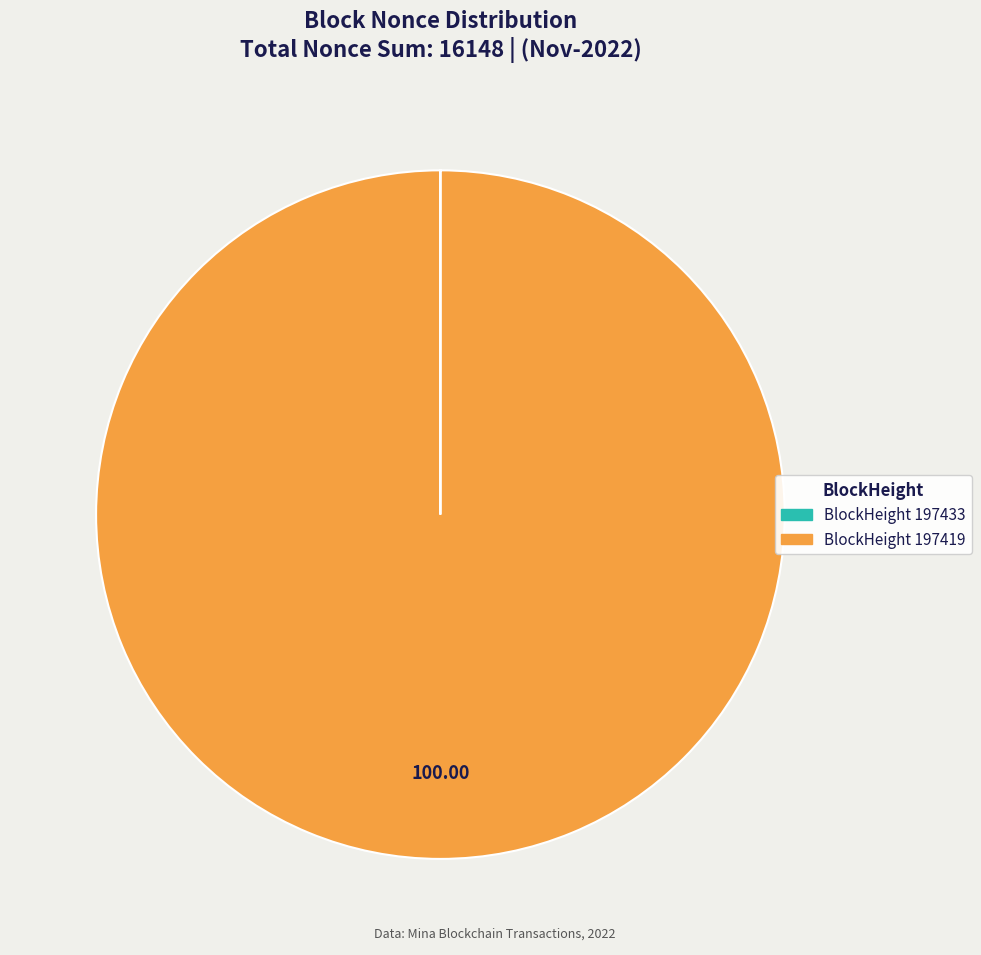

Does any single category account for the majority?

Yes